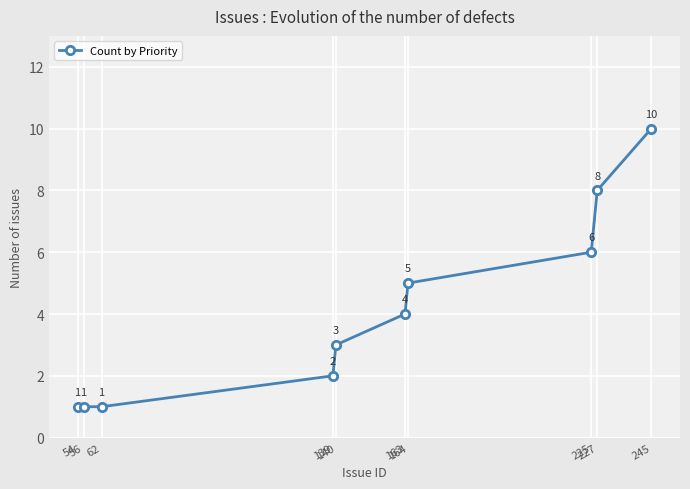

How many categories are shown in the chart?

10